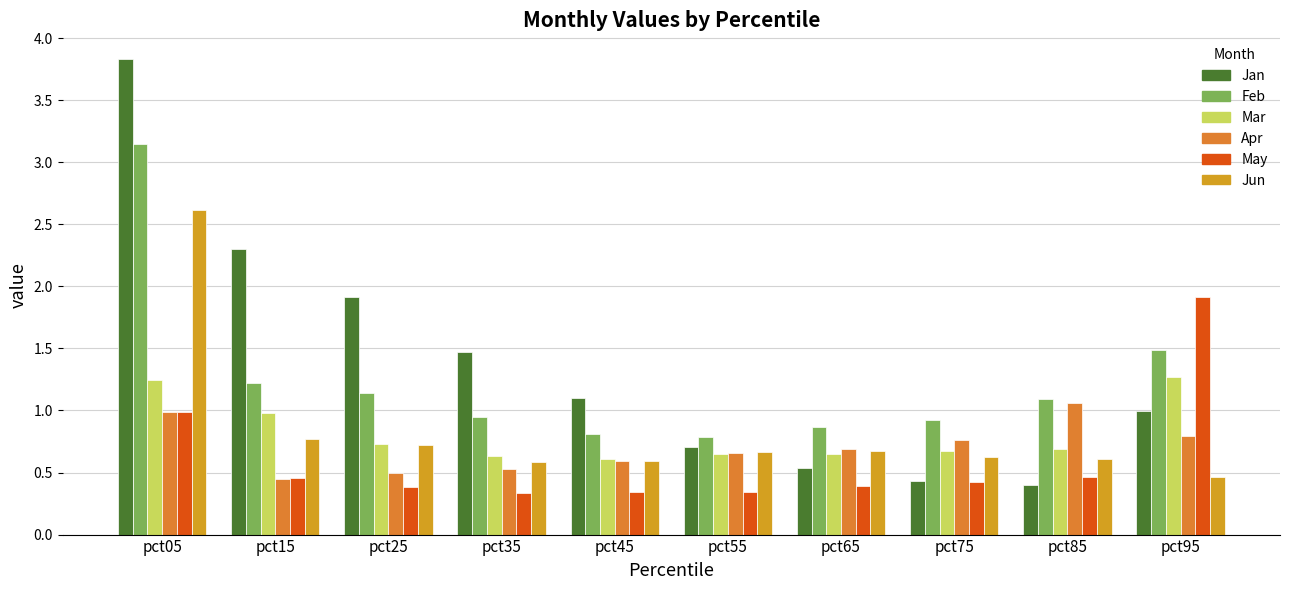

What is the sum of all Jun values?

8.3